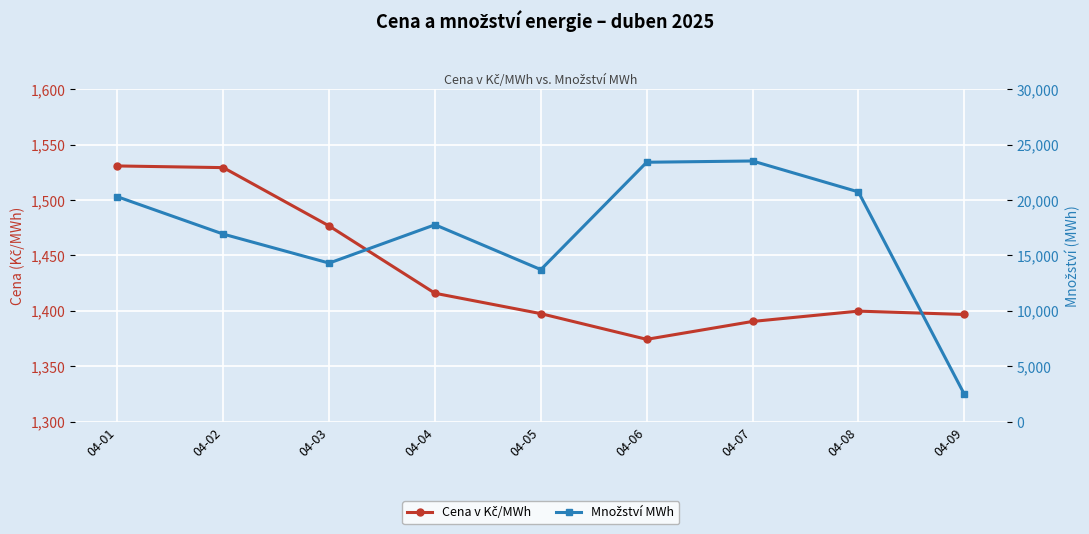

How many series are shown in this chart?

2